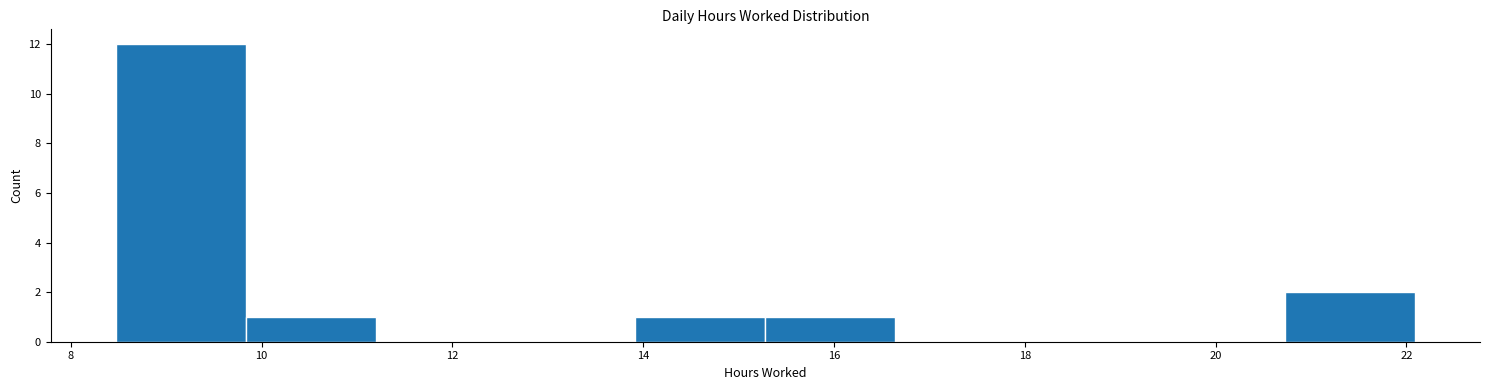

Reading left to right, transcribe this chart: for each bar, give the range it covers on the x-axis and its height. Neither the bar edges nor the heights are printed on the chart, so give them approximately, as read against the axes.

8.4 to 9.8: 12
9.8 to 11.2: 1
11.2 to 12.6: 0
12.6 to 14.0: 0
14.0 to 15.2: 1
15.2 to 16.6: 1
16.6 to 18.0: 0
18.0 to 19.4: 0
19.4 to 20.8: 0
20.8 to 22.0: 2